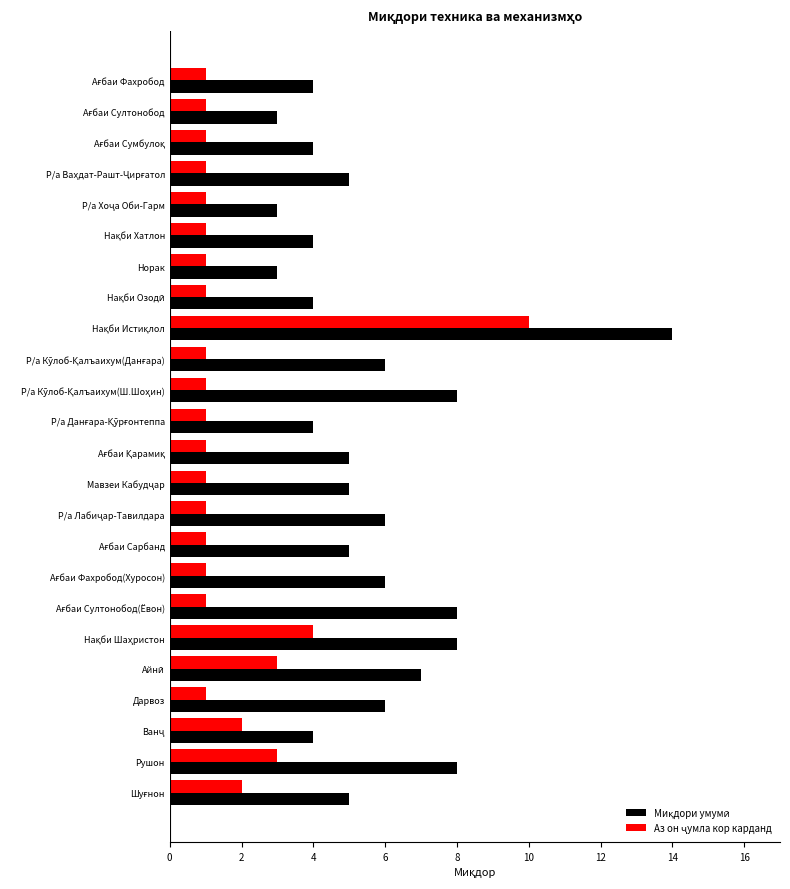

What is the maximum value shown in the chart?

14